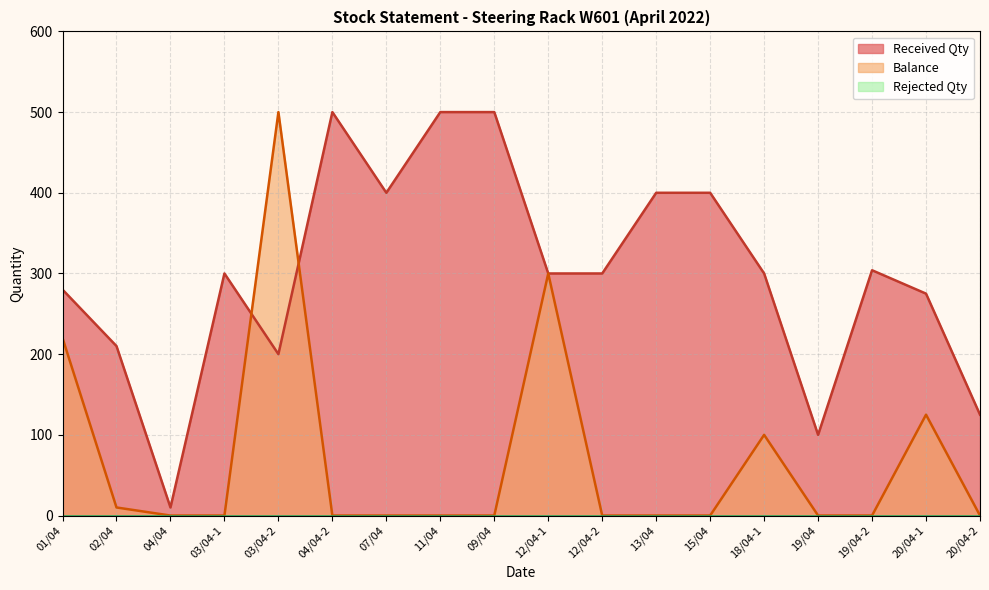

Rank the series at 04/04 from highest to lowest value.

Received Qty, Balance